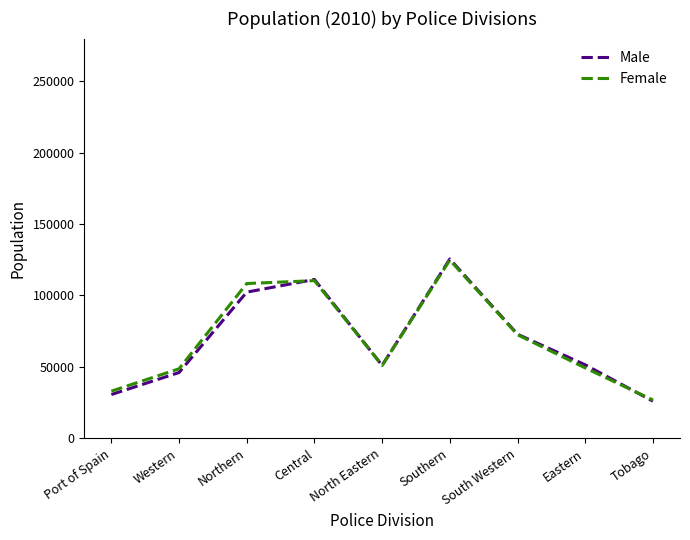

The Male series shows 102339 at Northern. True or false?

True